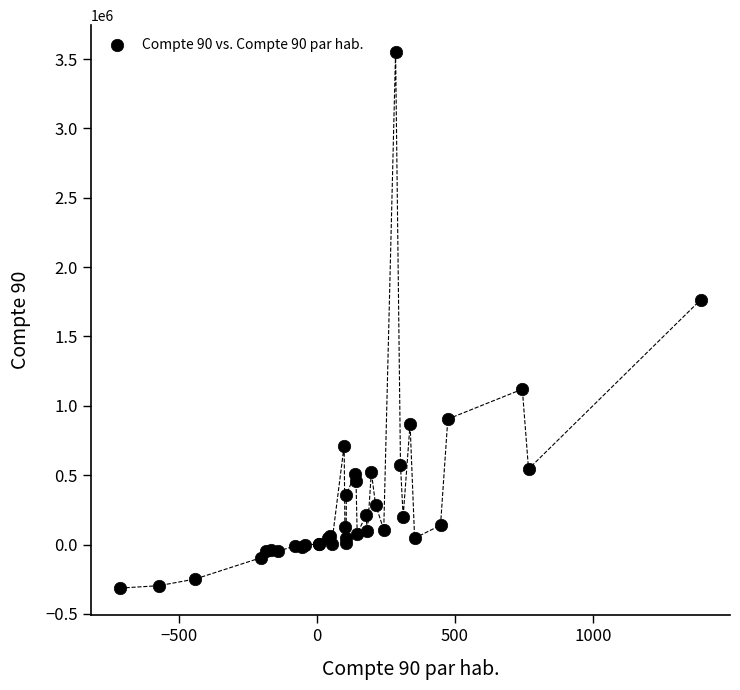

What Y value in the scatter plot is closest to 1618552?

1766349.5